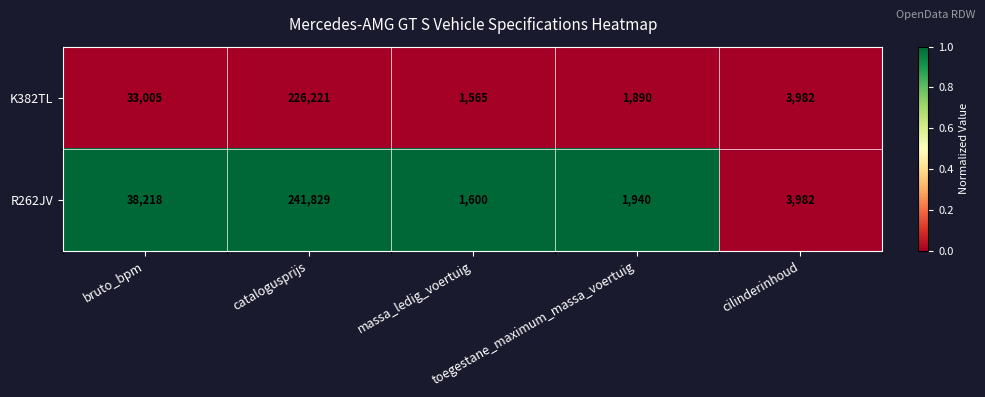

List the series in order of their peak value, highest first.

R262JV, K382TL